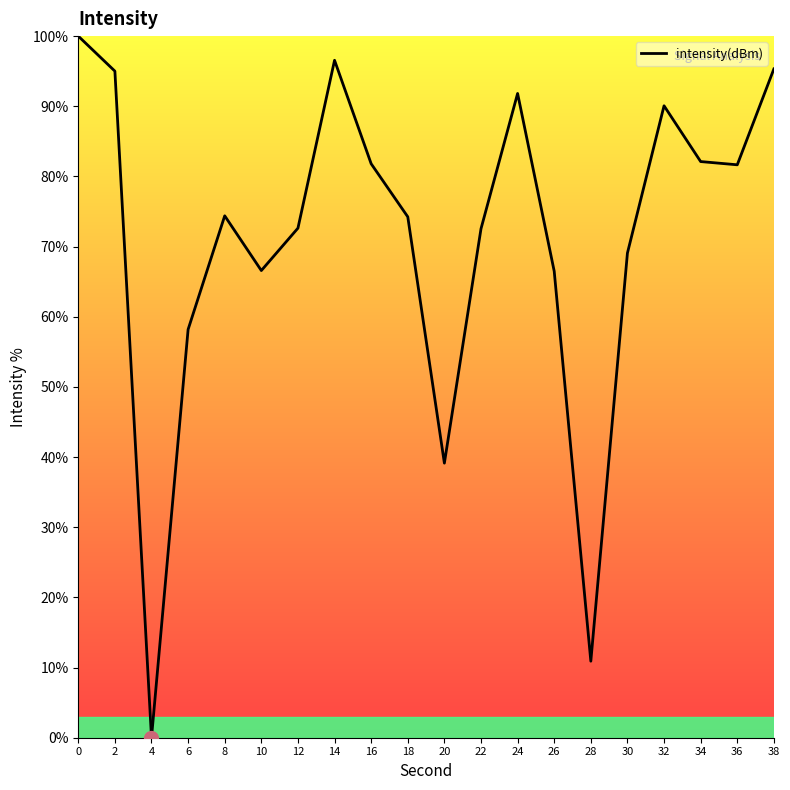

Is this an area chart (filled region under the line)?

No